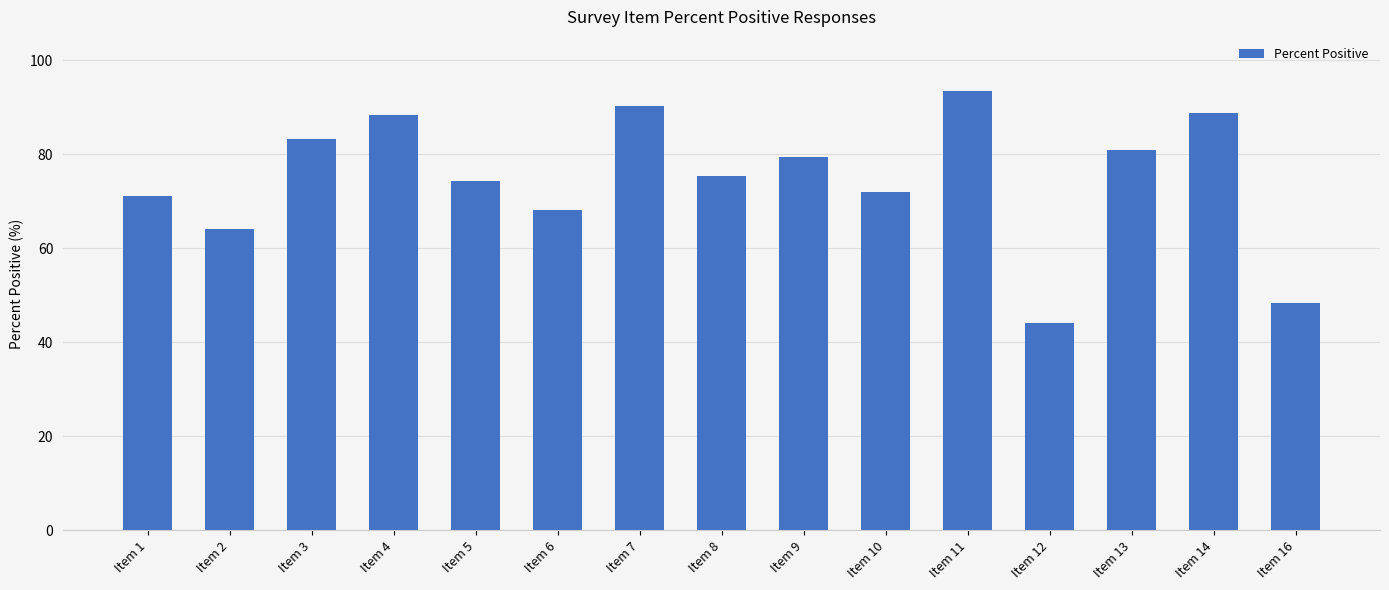

Between Item 10 and Item 7, which is larger?

Item 7